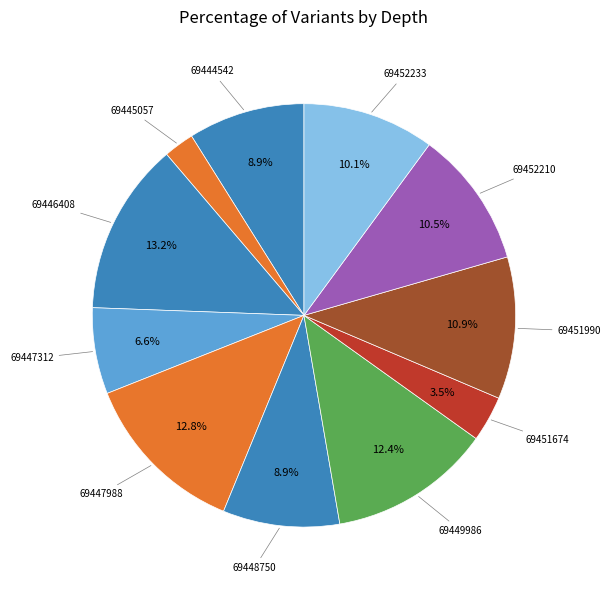

Approximately how many times larger is the value at 69444542 compared to 69452233?

0.9